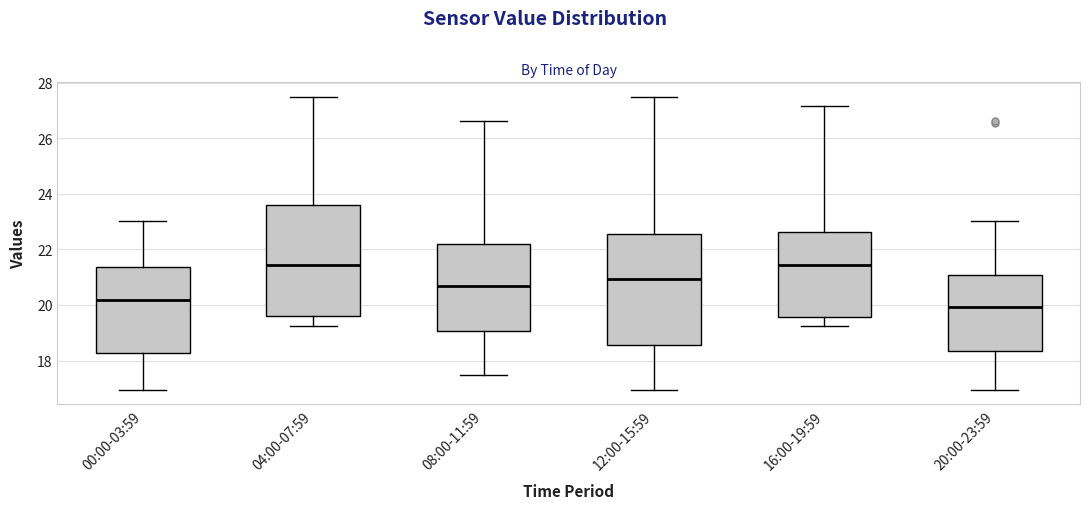

Where is the lower edge of the box for 04:00-07:59 on the y-axis? The values are not printed on the chart, so give them approximately, as read against the axis.

19.6